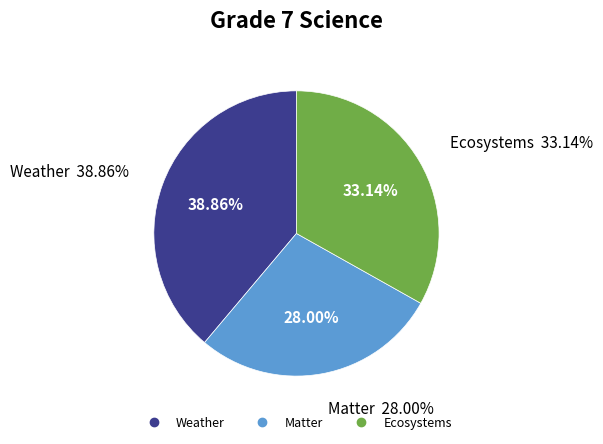

To the nearest percent, what portion does Weather represent?

39%